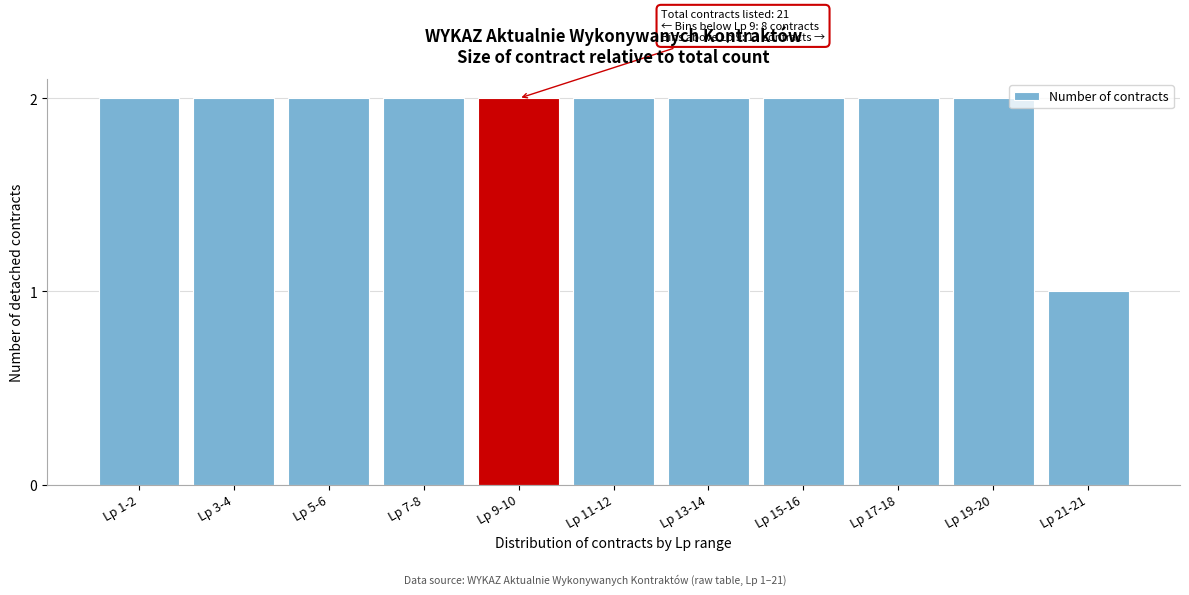

Reading left to right, list all the values displayed in this chart.

Lp 1-2=2	Lp 3-4=2	Lp 5-6=2	Lp 7-8=2	Lp 9-10=2	Lp 11-12=2	Lp 13-14=2	Lp 15-16=2	Lp 17-18=2	Lp 19-20=2	Lp 21-21=1